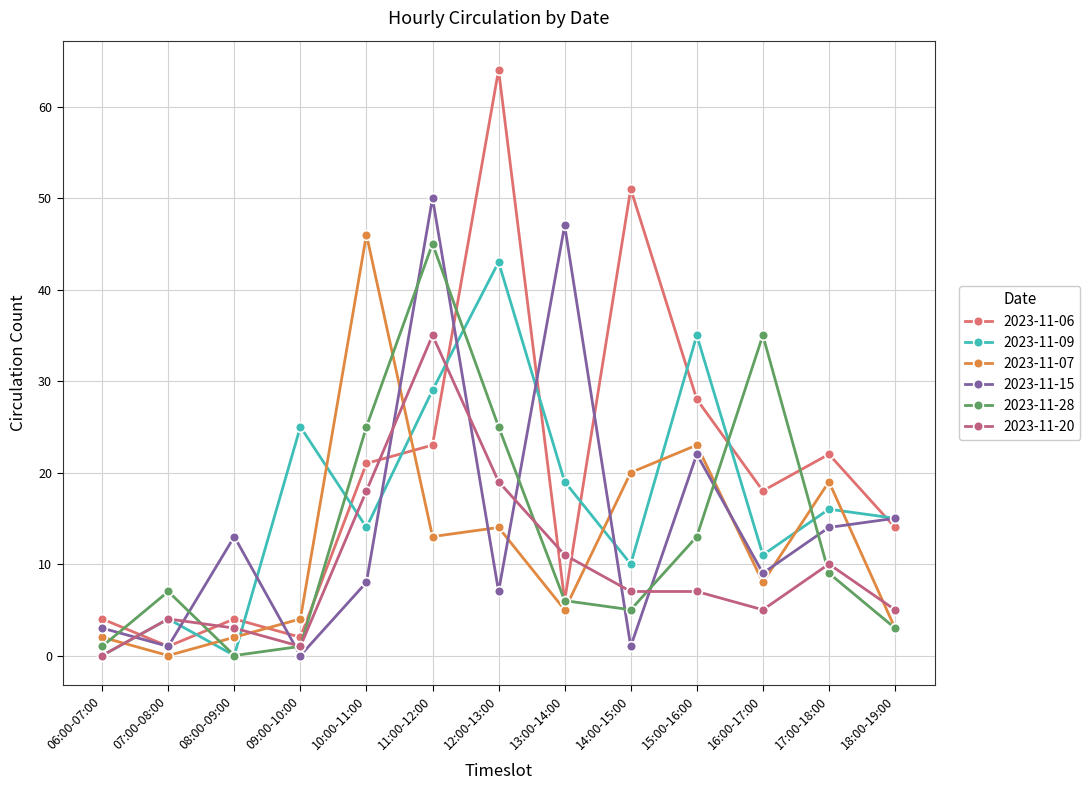

What is the difference between the maximum and minimum values in the 2023-11-20 series?

35